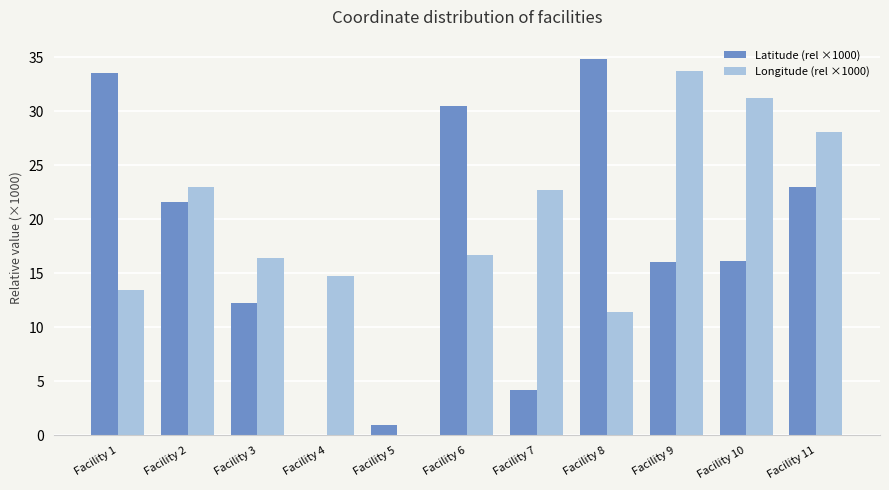

True or false: Latitude (rel ×1000) has a value of 16.9 at Facility 4.

False